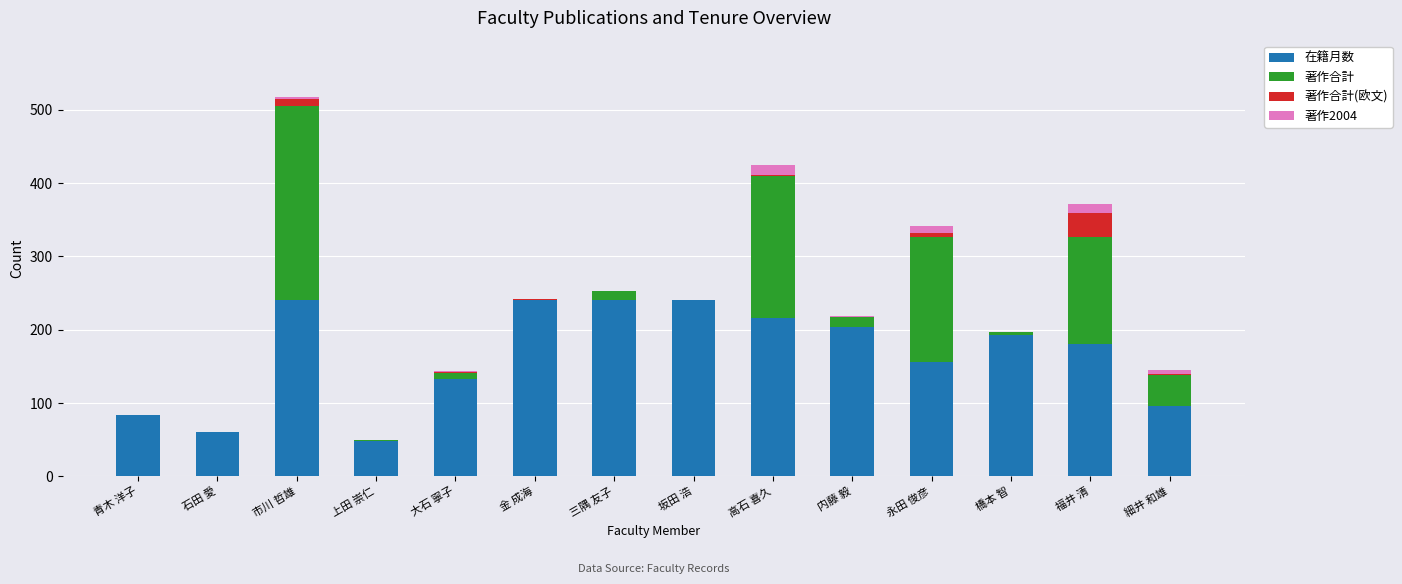

What is the total value across all series at 青木 洋子?

84